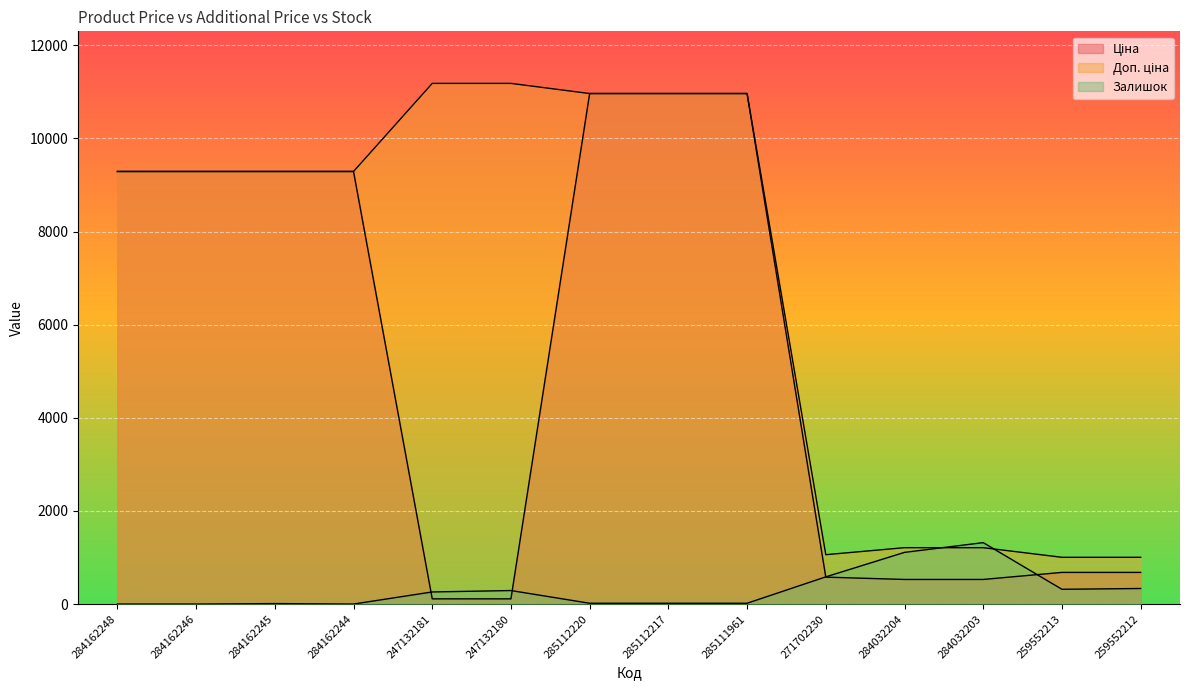

Rank the series at 247132181 from lowest to highest value.

Ціна, Залишок, Доп. ціна